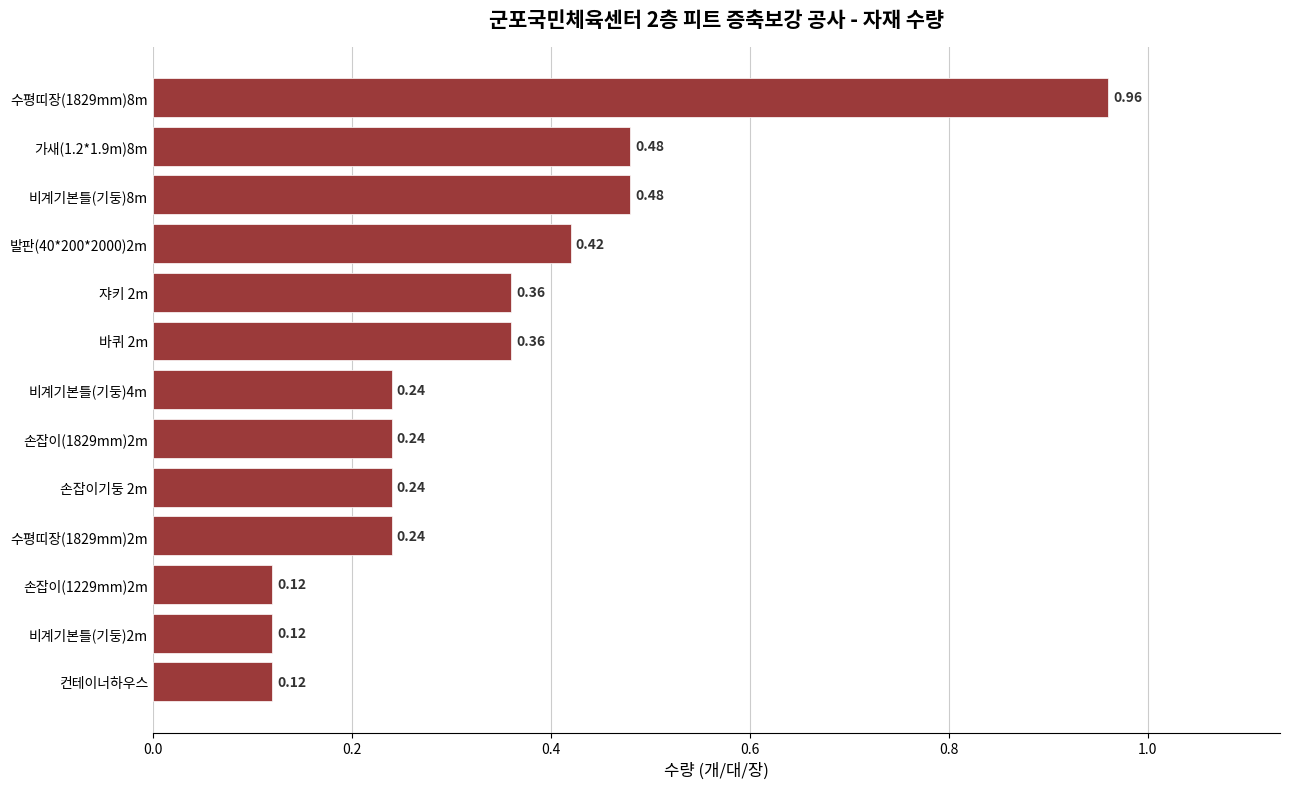

Between 수평띠장(1829mm)2m and 바퀴 2m, which is larger?

바퀴 2m